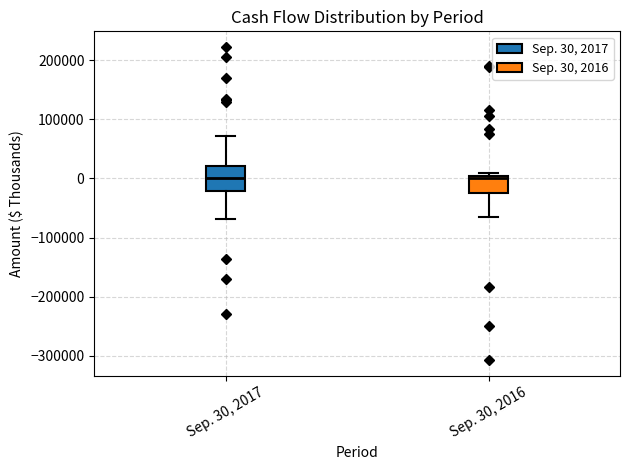

Comparing the boxes themselves (not the whiskers), which one is the tallest?

Sep. 30, 2017